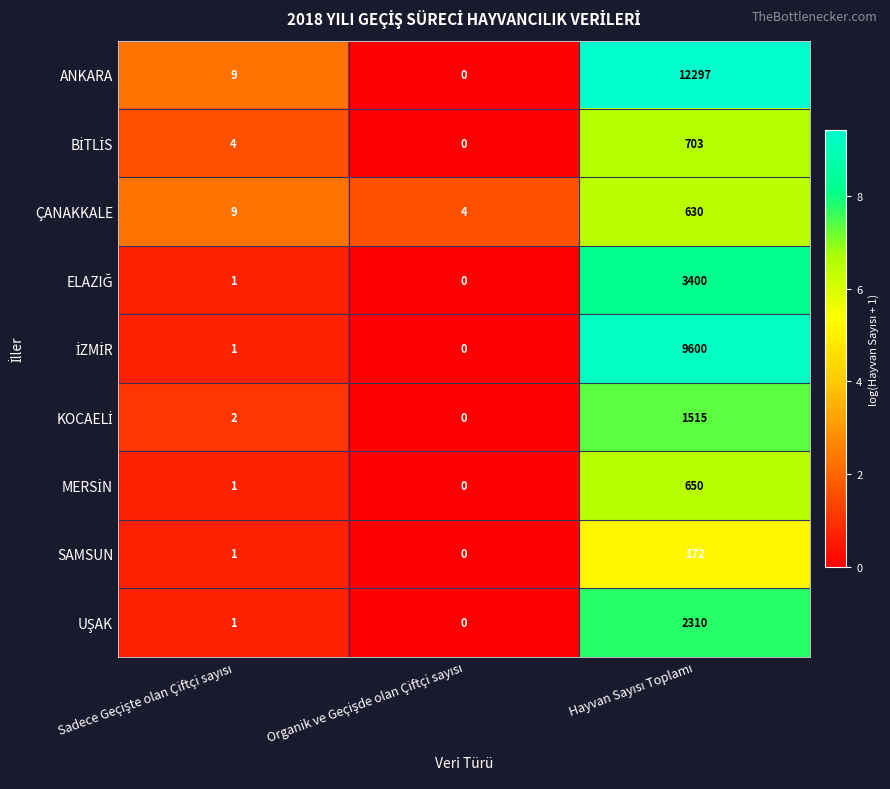

What is the greatest value displayed?

12297